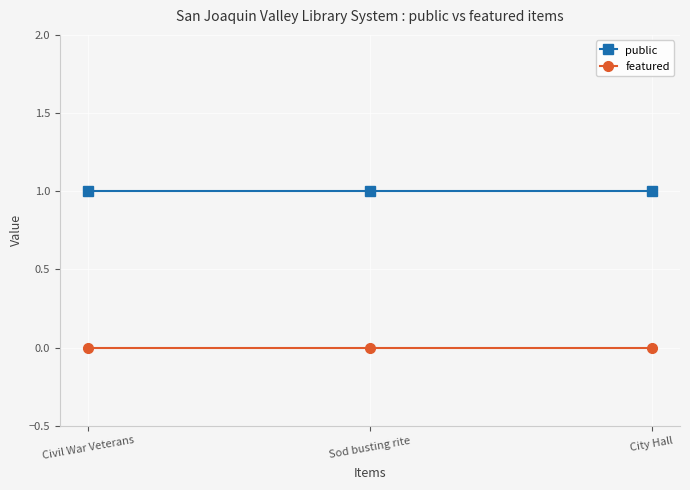

At Civil War Veterans, list the series in order from largest to smallest.

public, featured